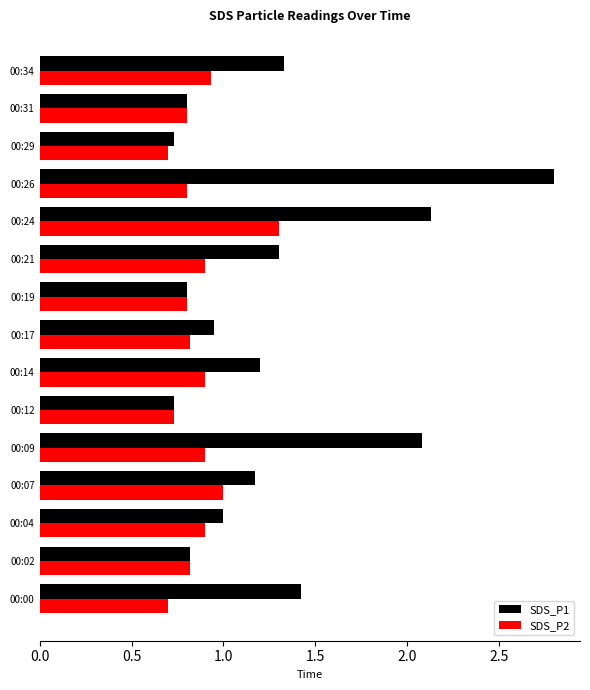

What are all the series names shown in the legend?

SDS_P1, SDS_P2